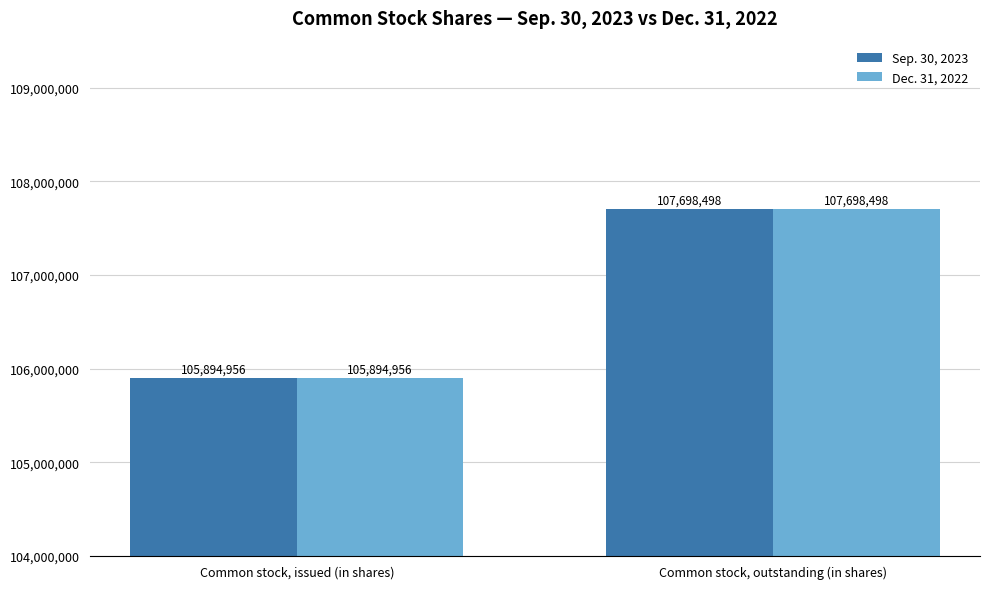

What is the difference between the Dec. 31, 2022 values at Common stock, issued (in shares) and Common stock, outstanding (in shares)?

1803542